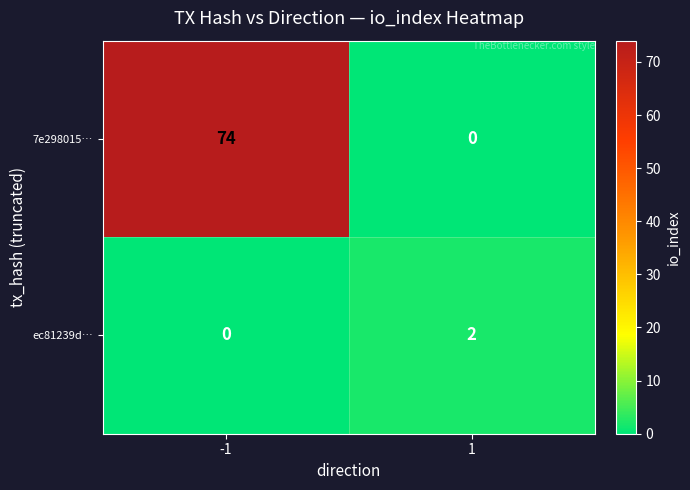

Reading left to right, what are all the values shown in this chart?

7e298015…: -1=74	1=0
ec81239d…: -1=0	1=2